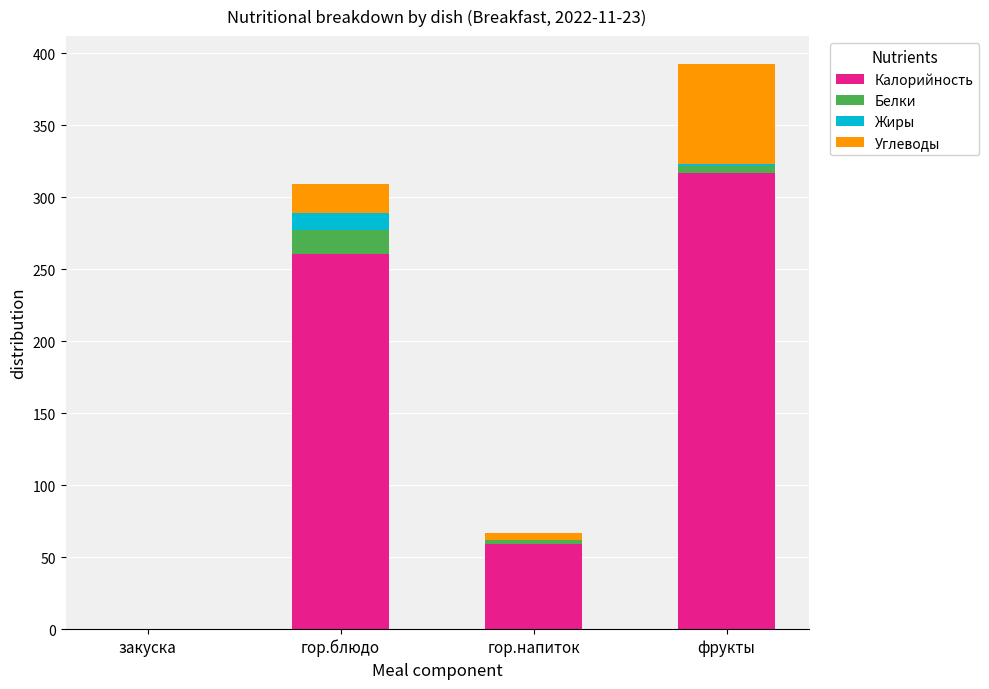

Reading right to left, list the values for the Калорийность series.

фрукты=316.8	гор.напиток=58.8	гор.блюдо=260.8	закуска=0.0